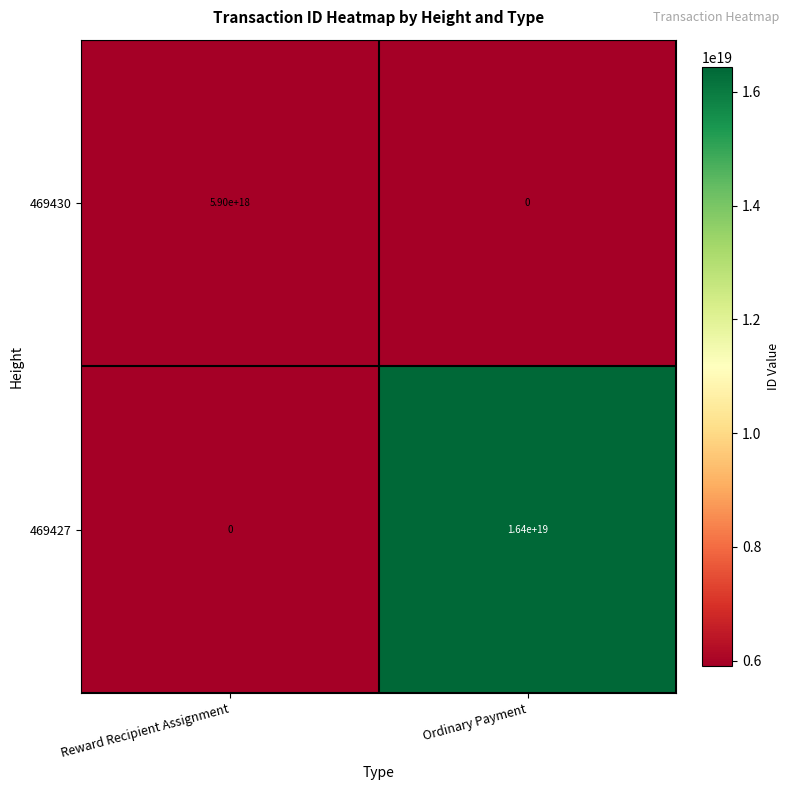

Which series changed the most between Reward Recipient Assignment and Ordinary Payment?

469427